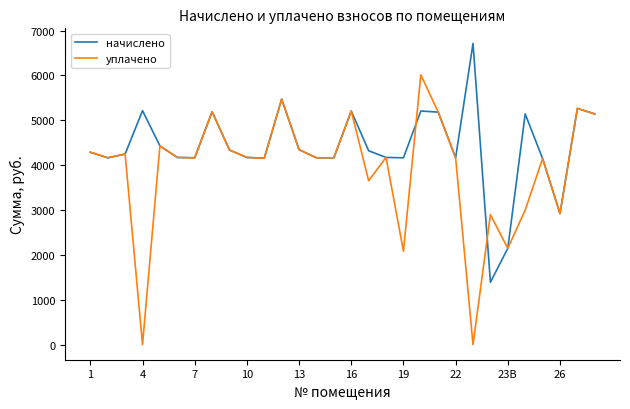

Which series has the largest total across all categories?

начислено